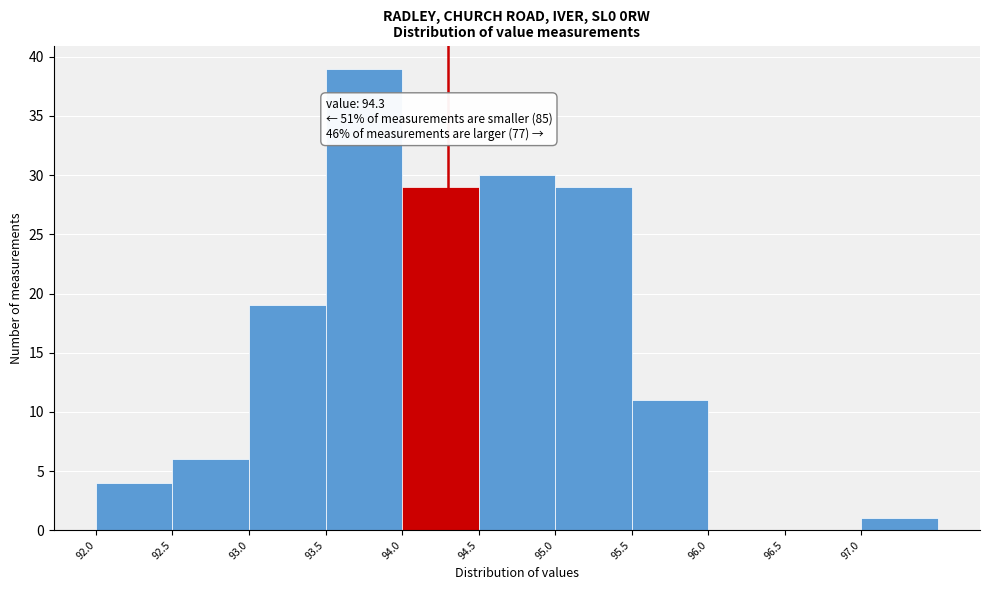

Which range on the x-axis has the tallest bar?

93.5 to 94.0